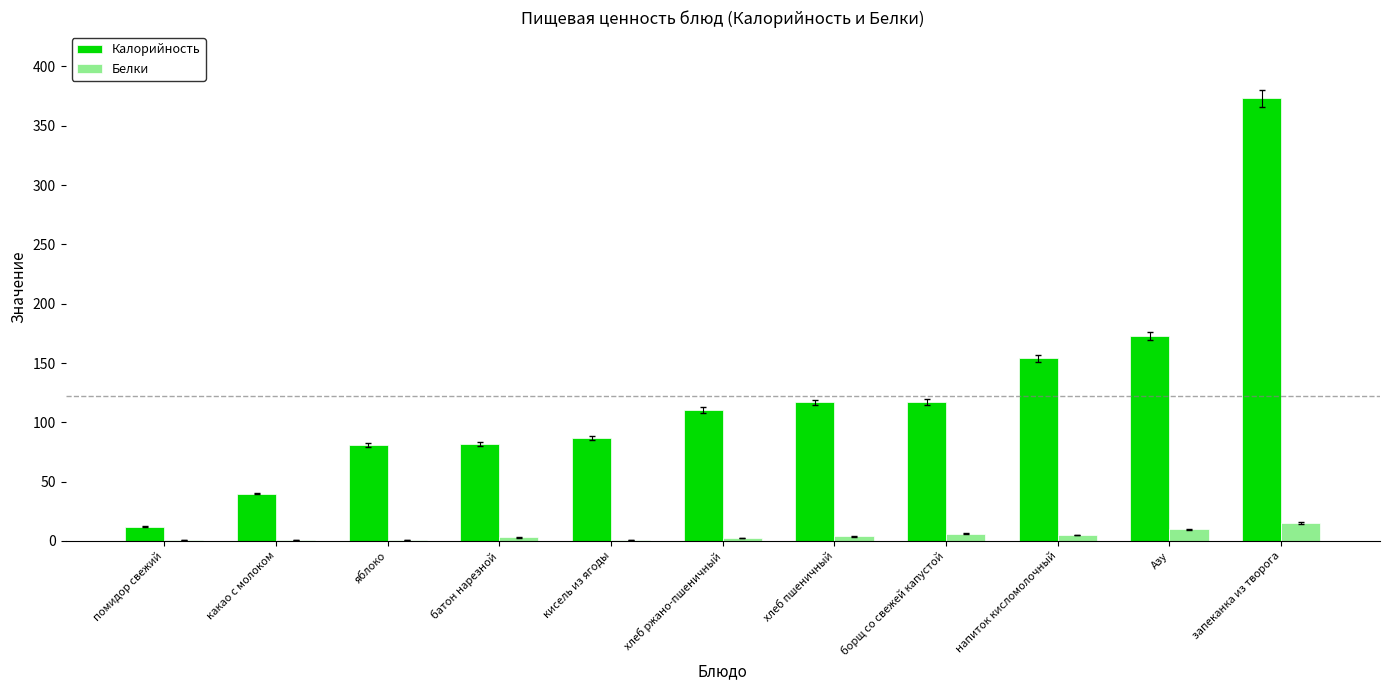

What is the average value of the Калорийность series?

122.4